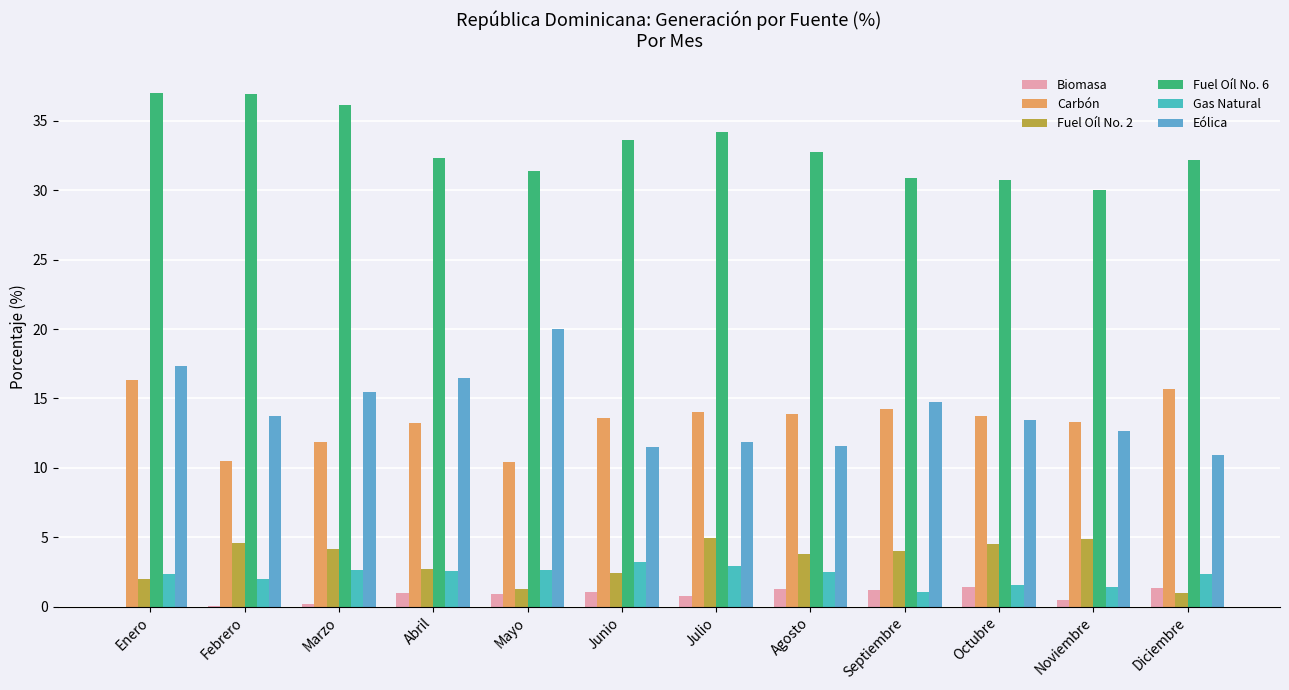

True or false: Carbón has a value of 8.0 at Septiembre.

False